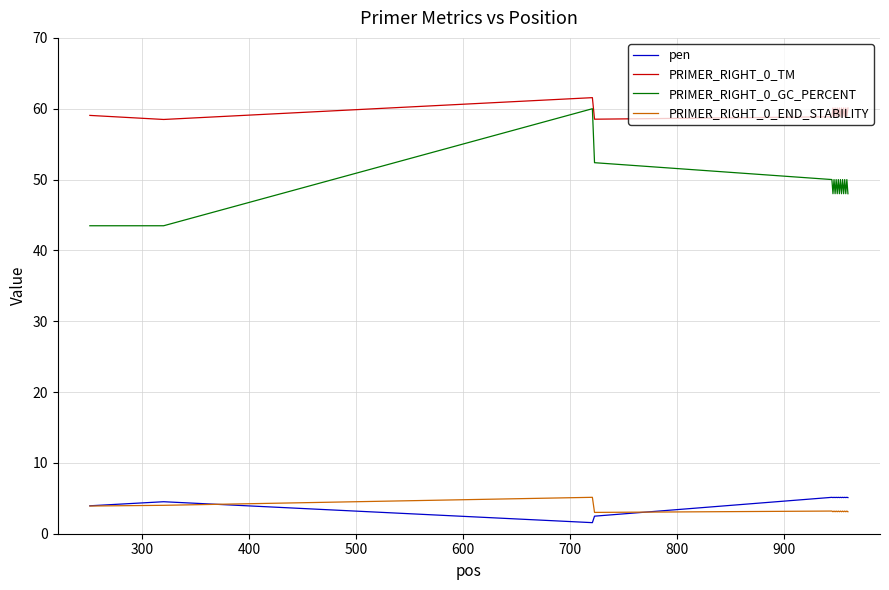

What is the smallest value displayed?

1.6